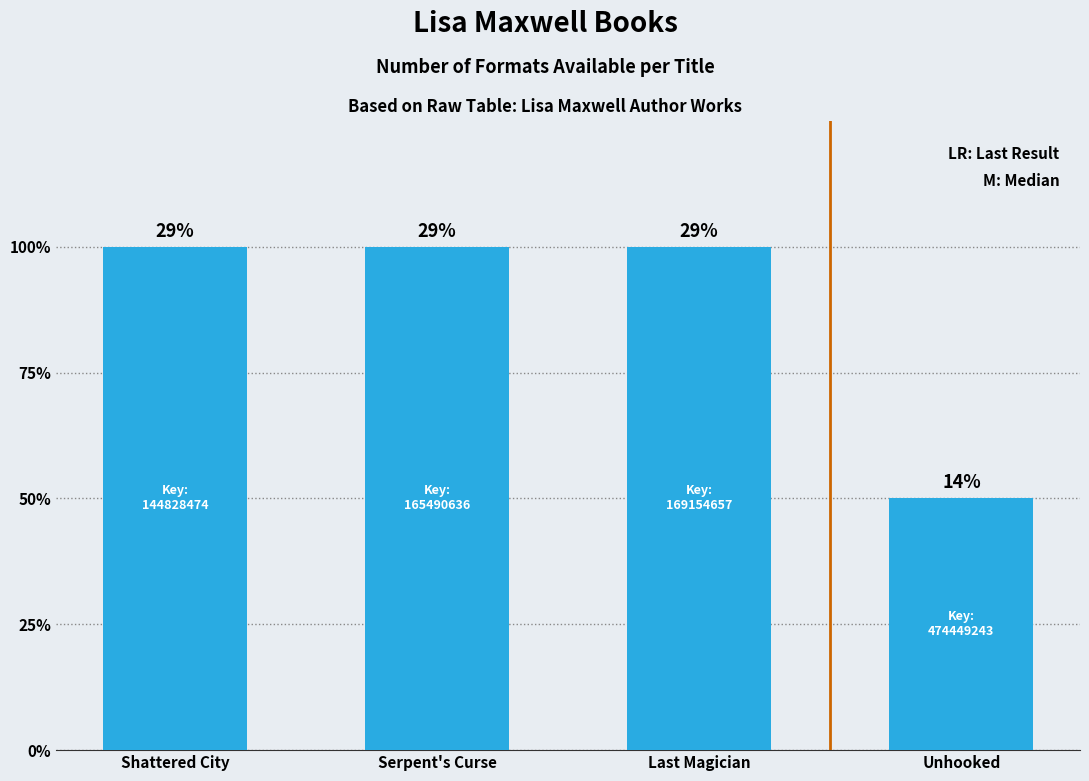

Are the bars grouped side by side (vs. stacked)?

No